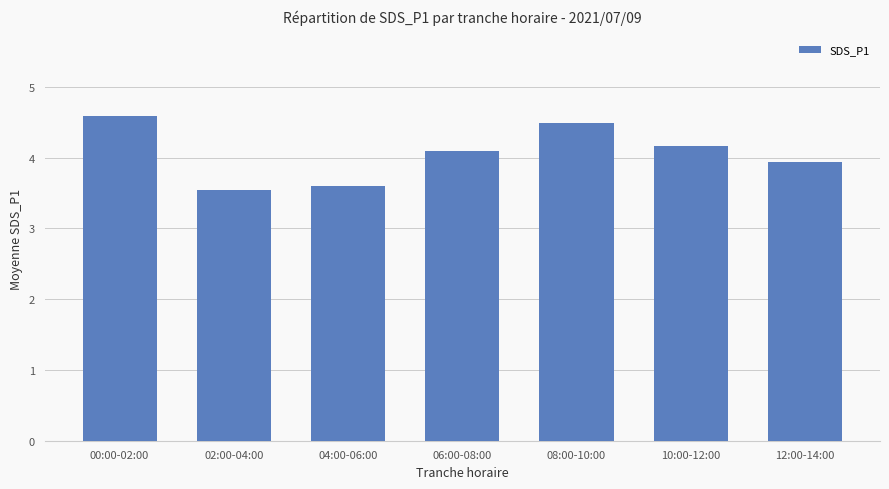

Reading right to left, list all the values displayed in this chart.

3.9	4.2	4.5	4.1	3.6	3.5	4.6